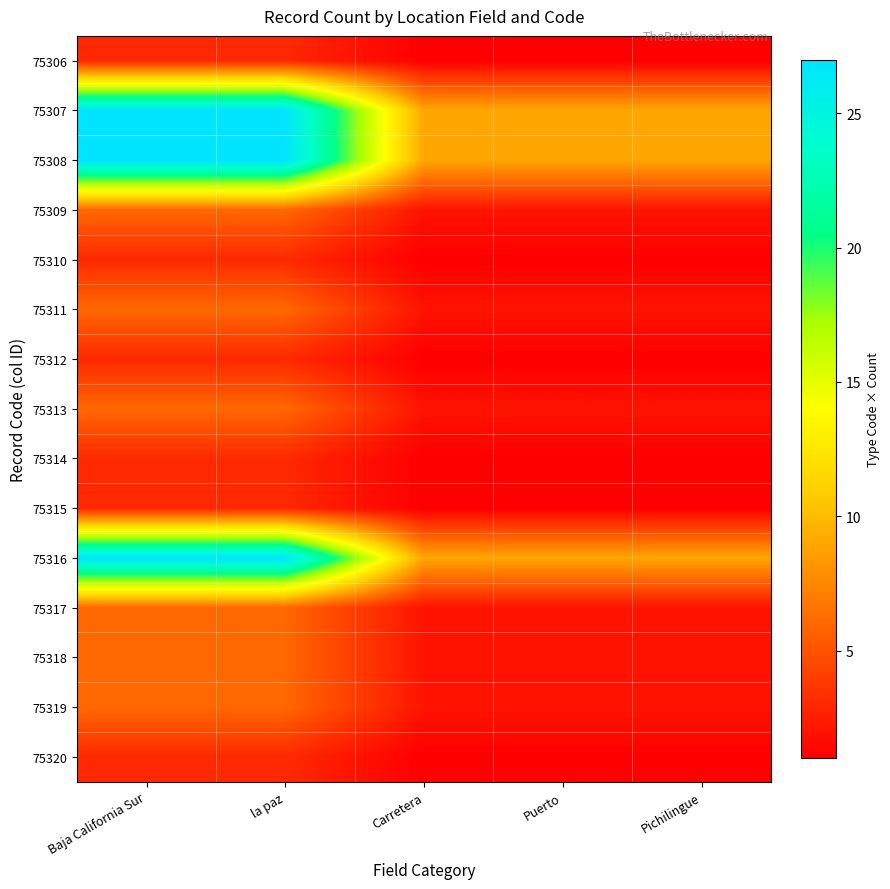

At which category is the sum across all series the highest?

Baja California Sur